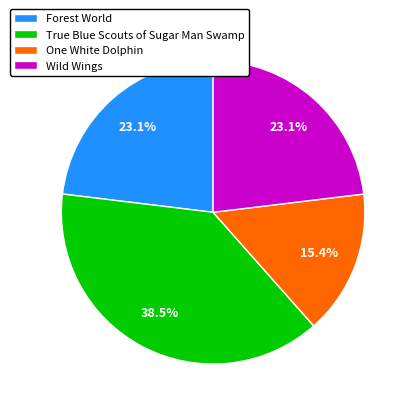

How many segments does this pie chart have?

4